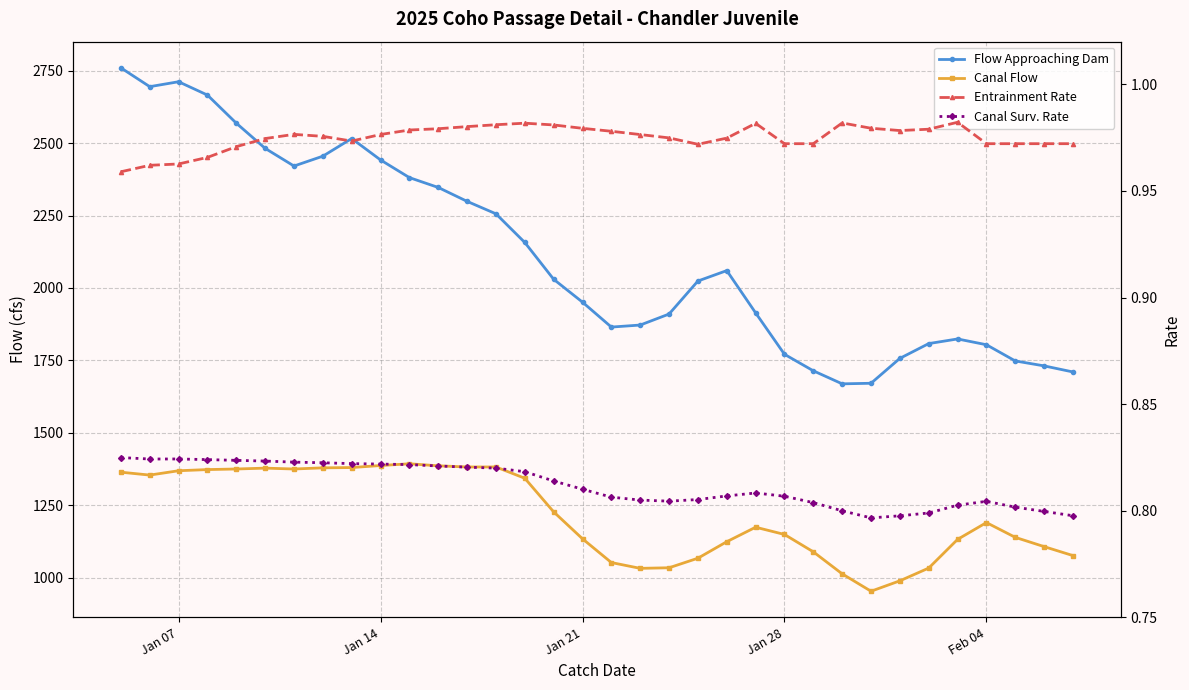

What is the average value of the Flow Approaching Dam series?

2117.4